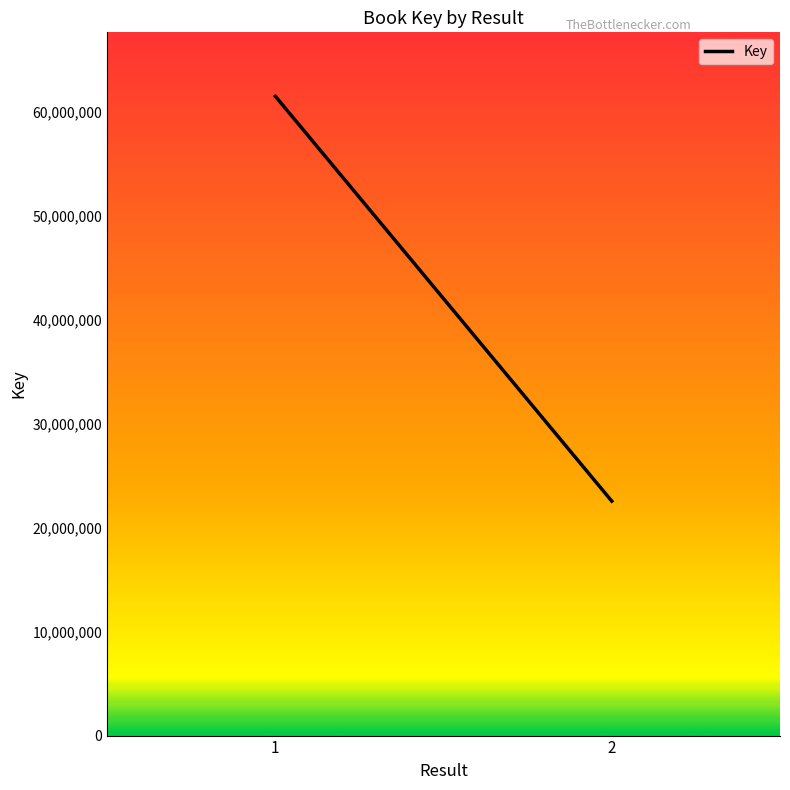

What is the difference between the maximum and minimum values?

38967273